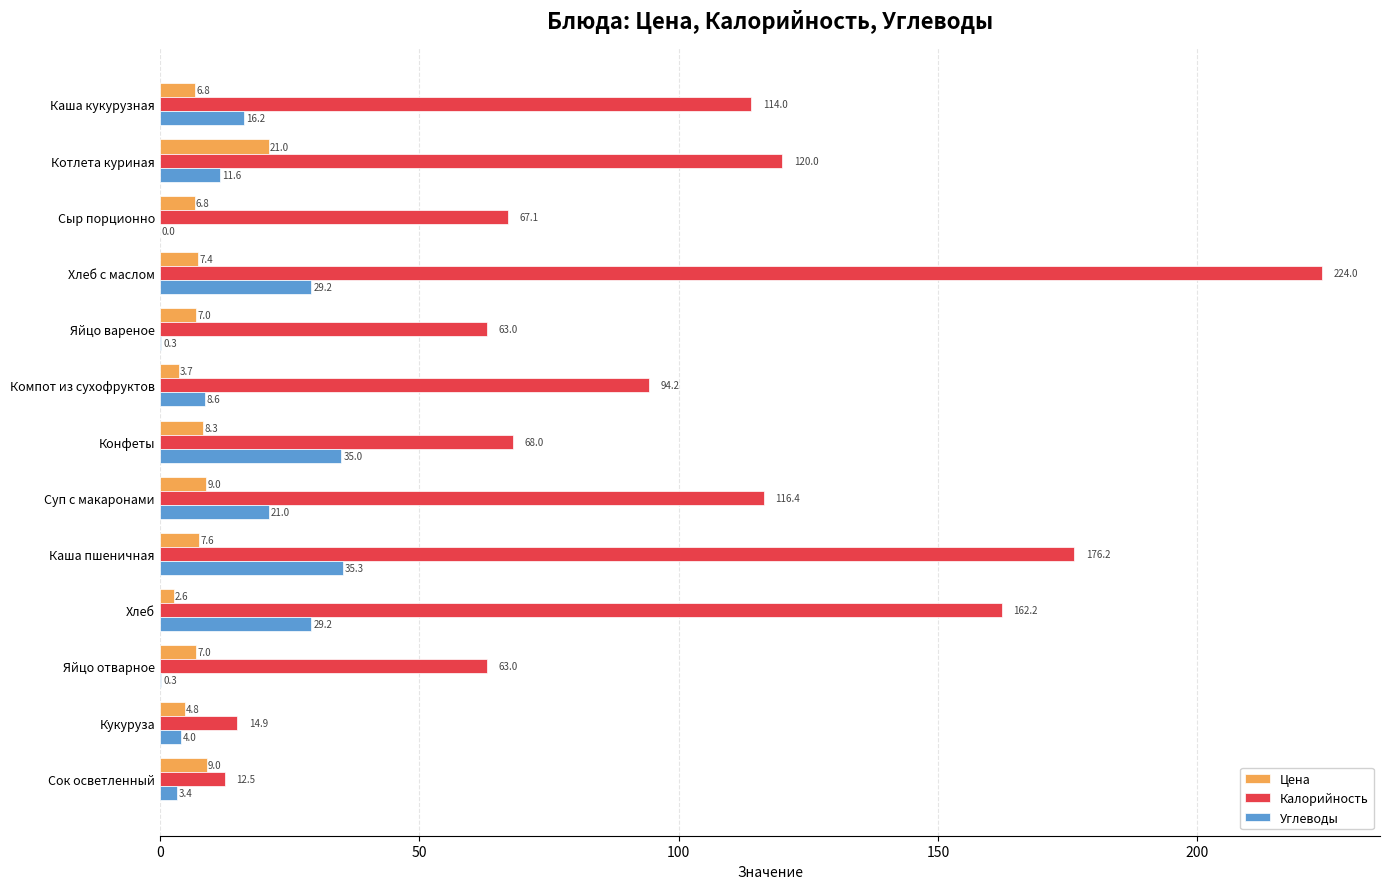

Which series has the largest total across all categories?

Калорийность